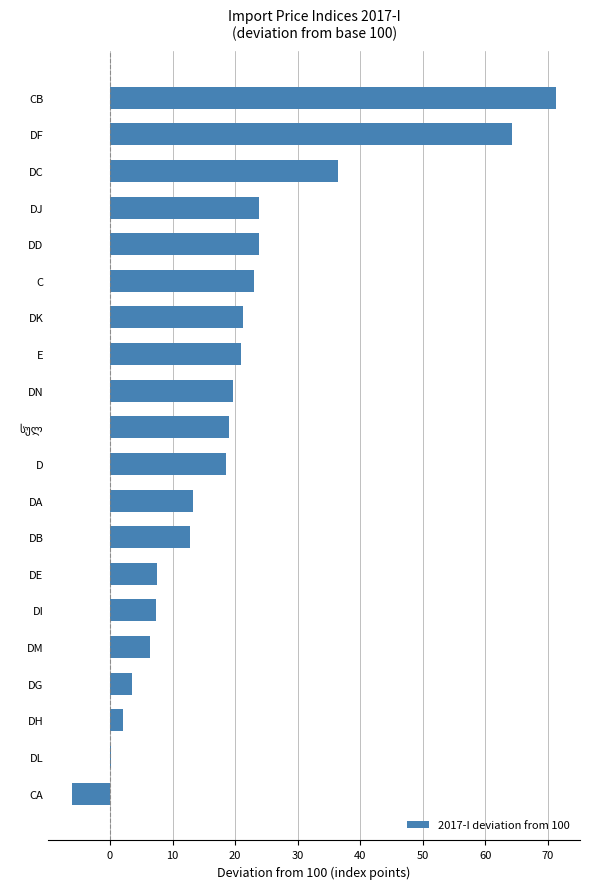

True or false: the data shows 32.0 at DD.

False